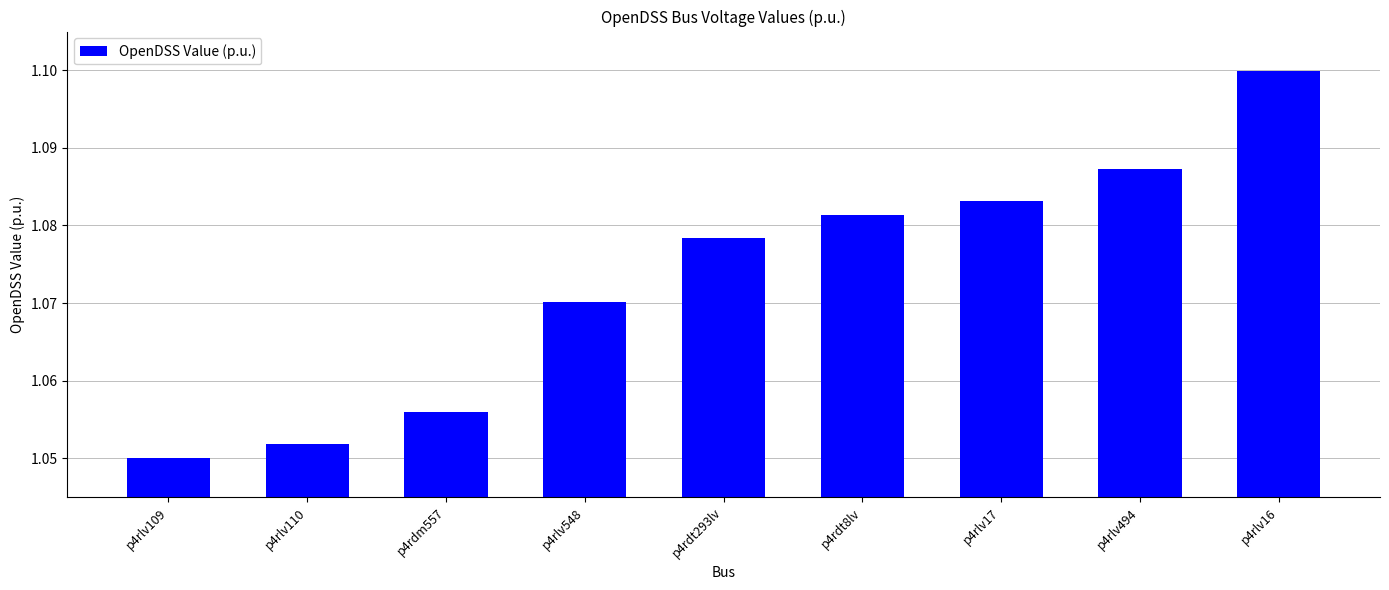

The value at p4rlv110 is 1.7. True or false?

False